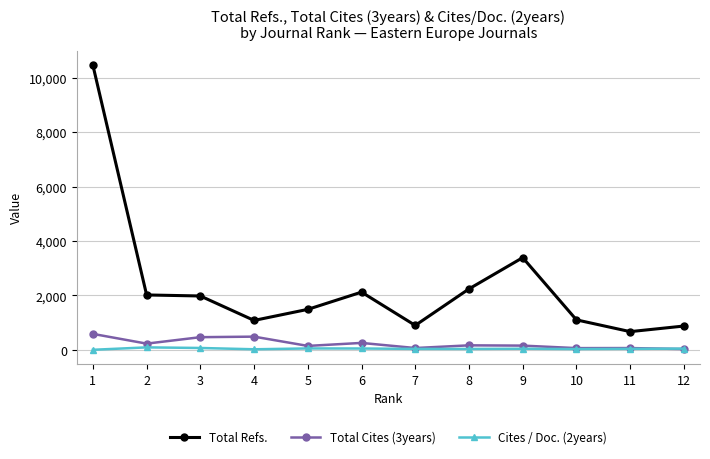

Count the number of data series in this chart.

3